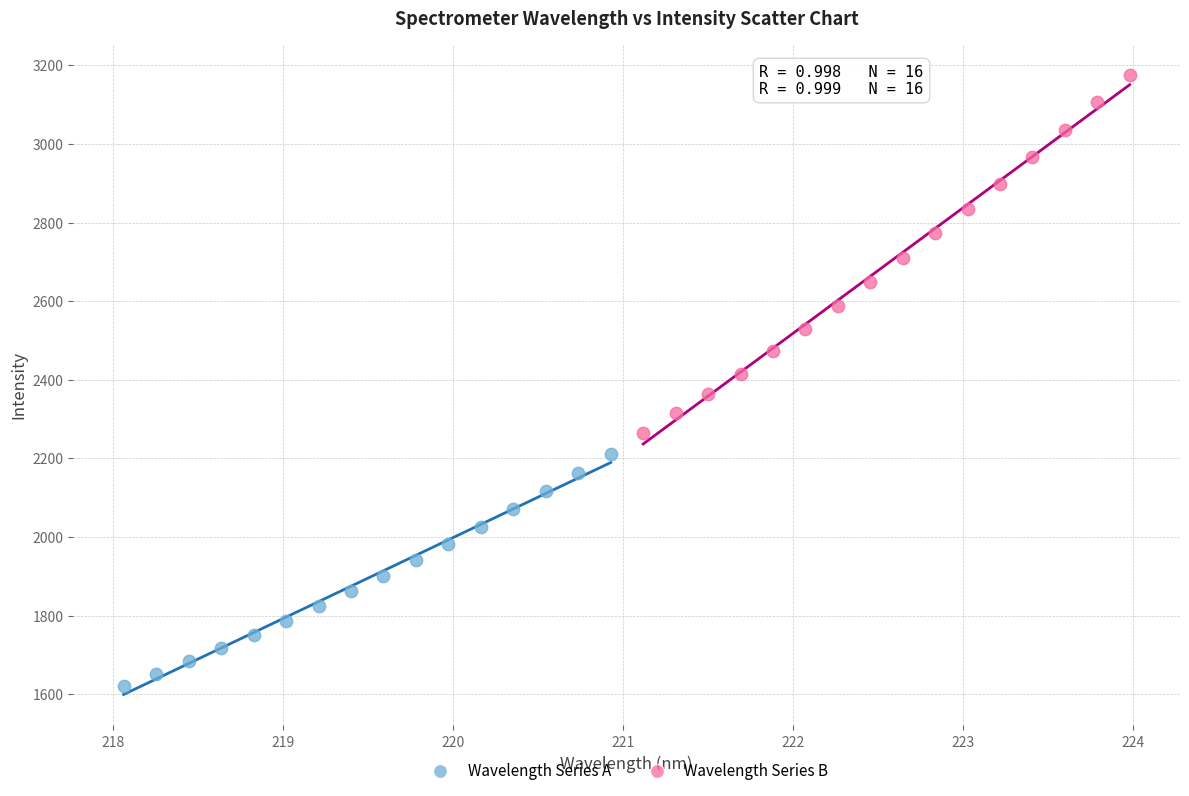

Which series reaches the maximum Y coordinate?

Wavelength Series B